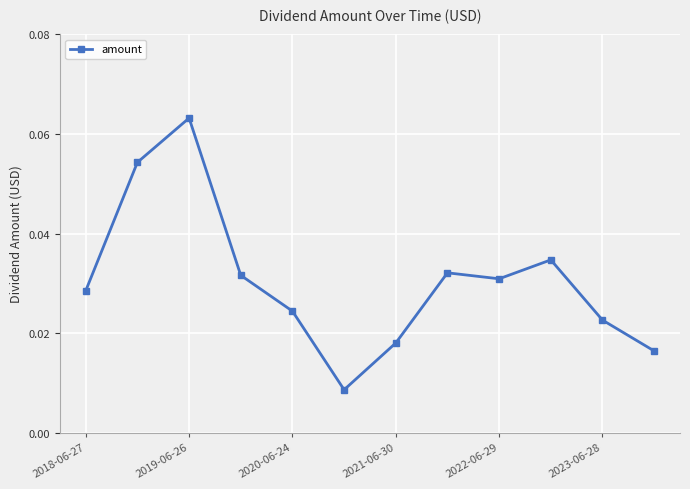

What is the sum of all values?

0.4